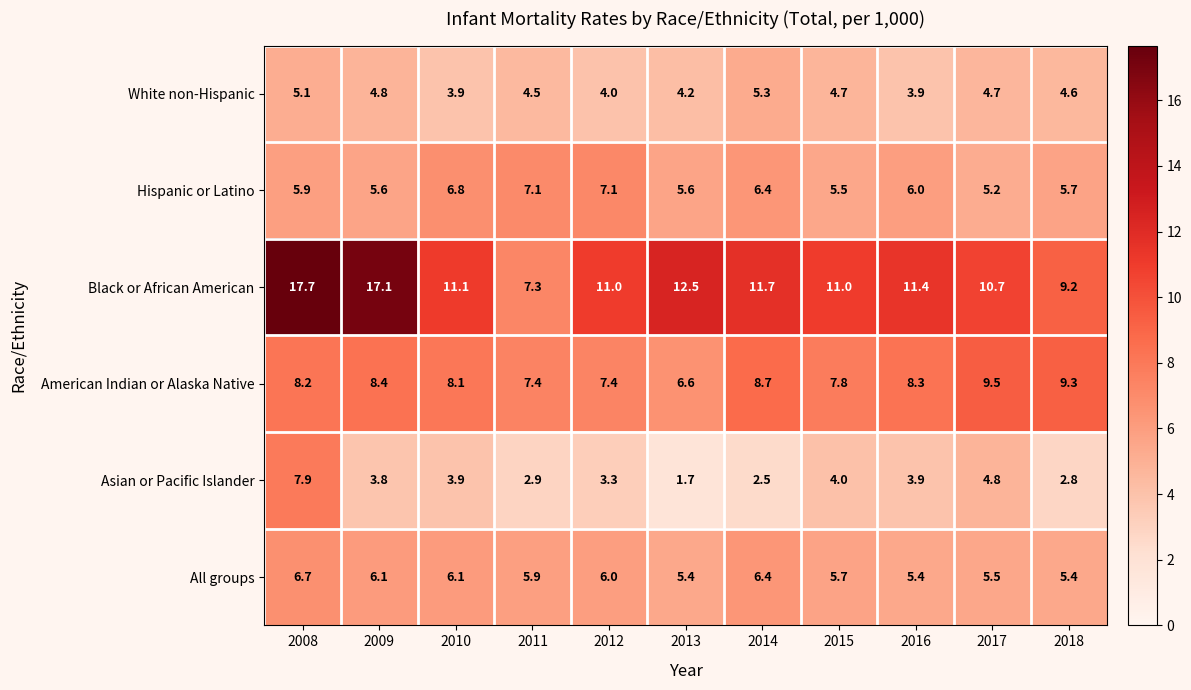

At how many categories does at least one series exceed 10?

9